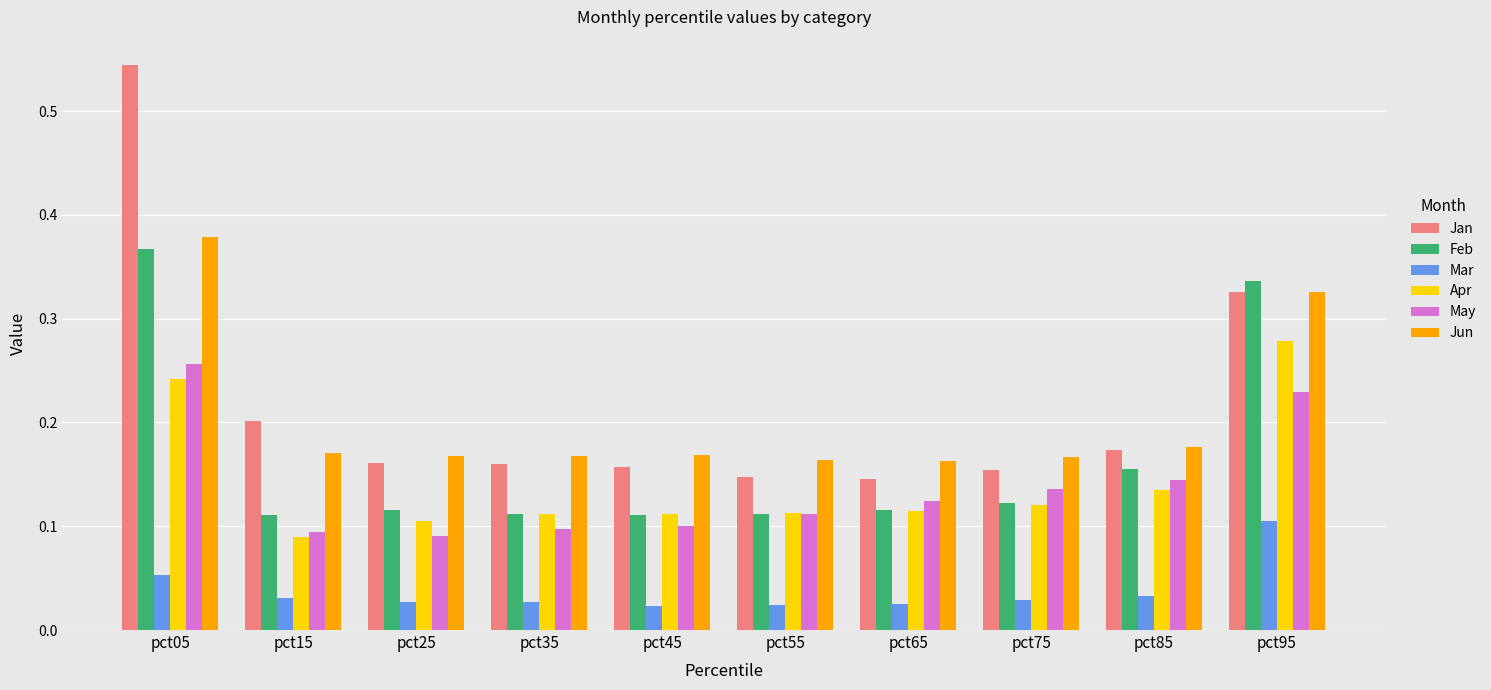

Is the value of Jan at pct25 greater than the value of Feb at pct35?

Yes